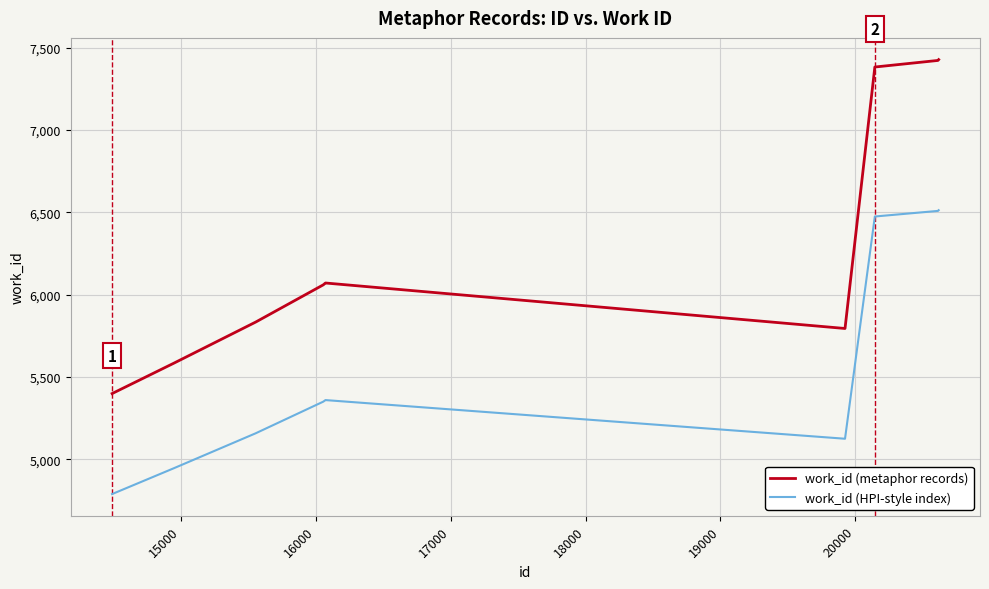

Does the chart display data point markers on the line(s)?

No